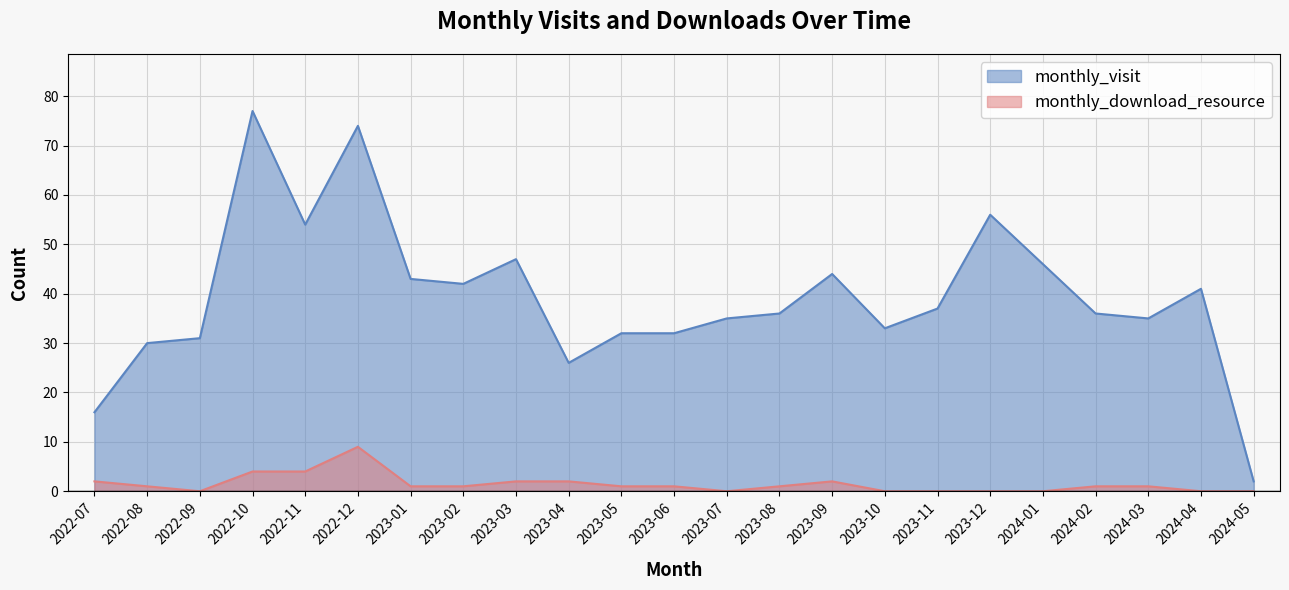

What is the sum of all monthly_visit values?

905